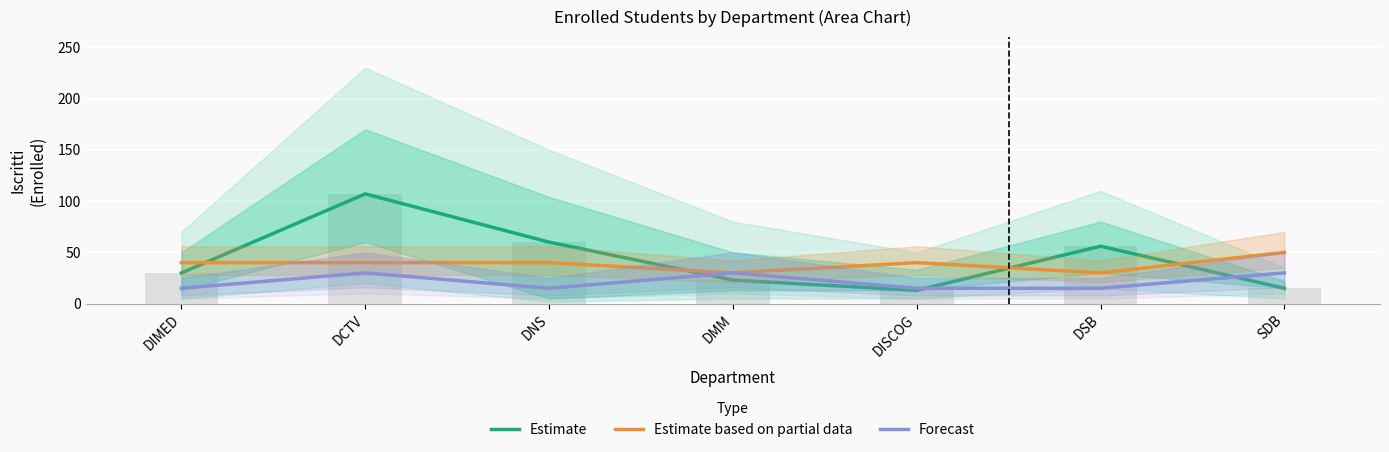

What are all the series names shown in the legend?

Estimate, Estimate based on partial data, Forecast